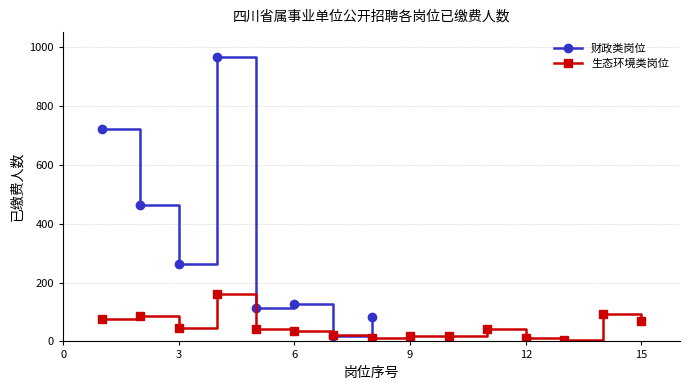

What is the highest value of the 财政类岗位 series?

964